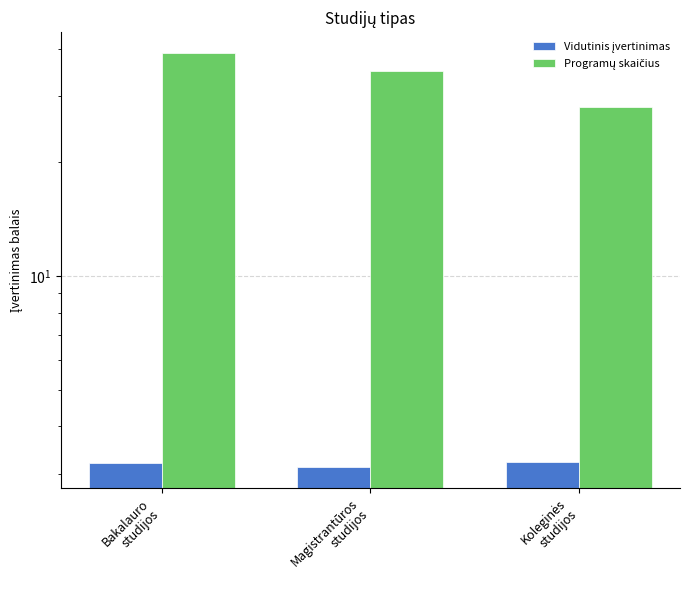

Which series has the widest spread of values?

Programų skaičius